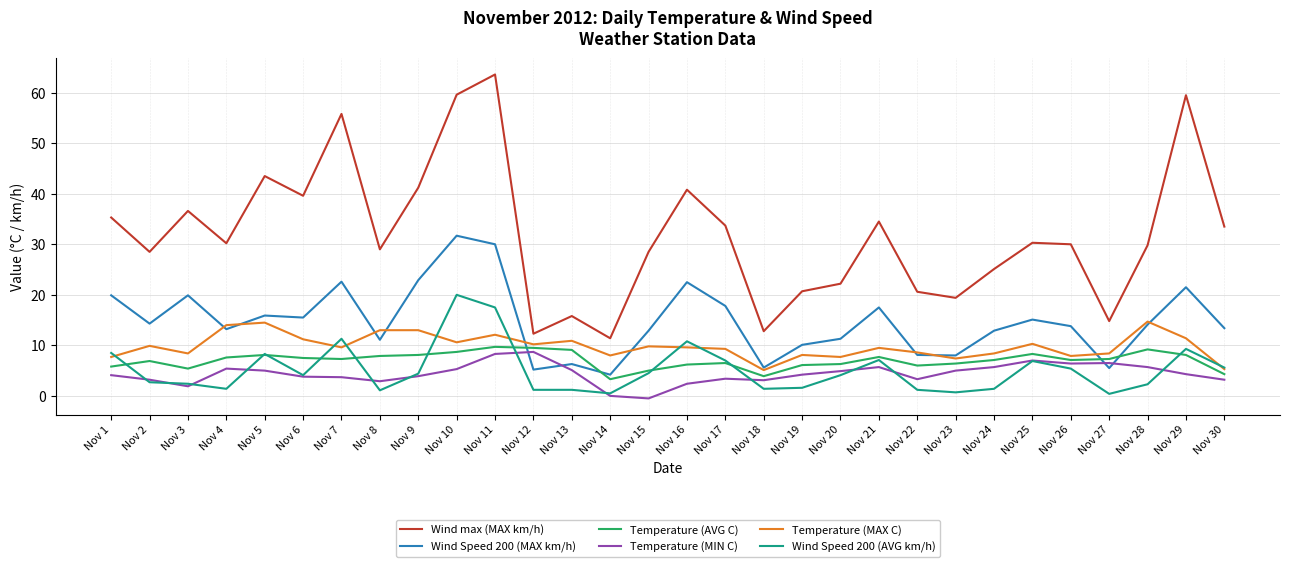

Which category has the highest value in the Wind max (MAX km/h) series?

Nov 11